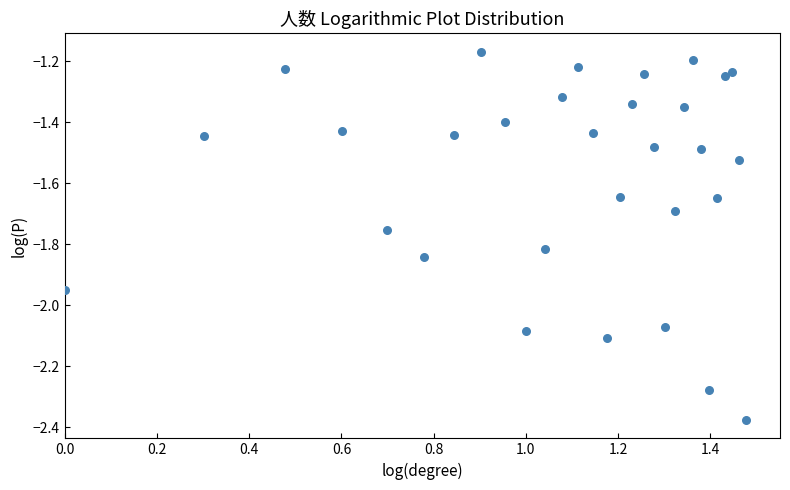

What is the range of Y values (max minus min)?

1.2